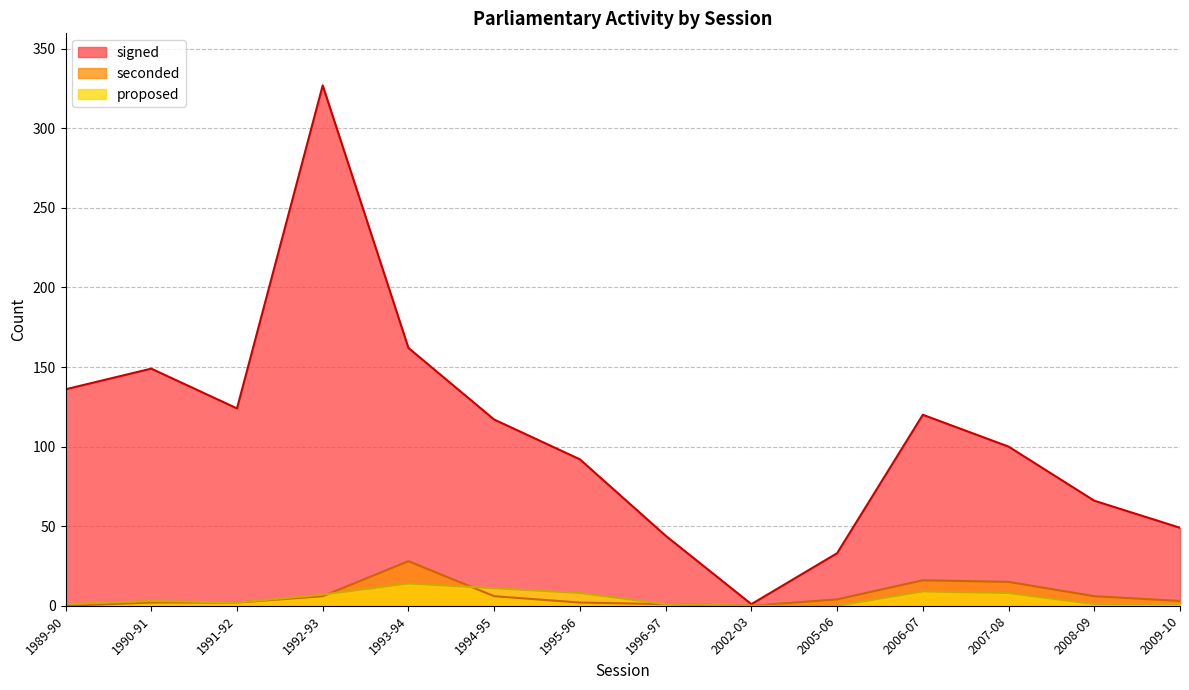

What is the value of the proposed point at the 1st from the left?

1